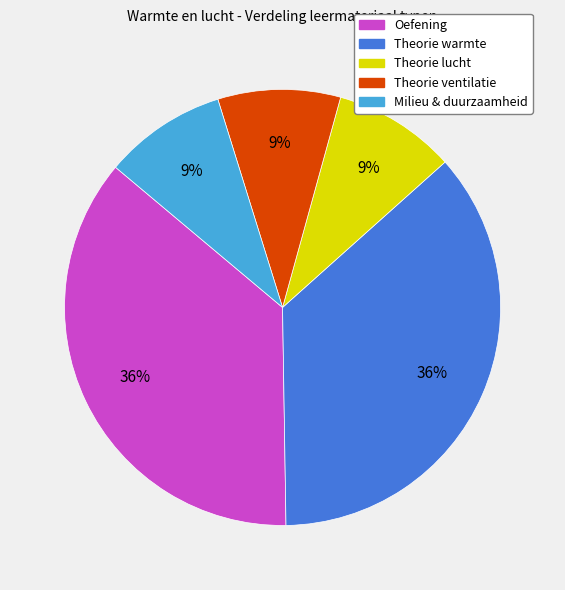

To the nearest percent, what is the difference between the largest and smallest slice percentages?

27%